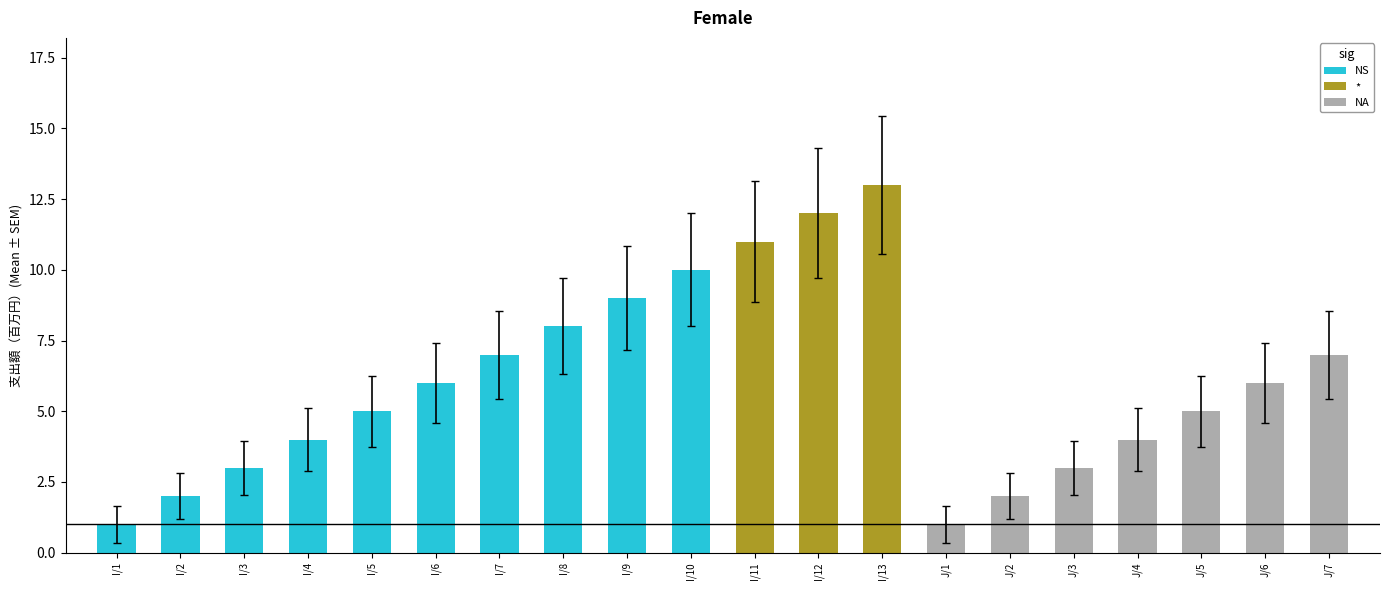

Is it true that NA equals 1 at I/6?

False